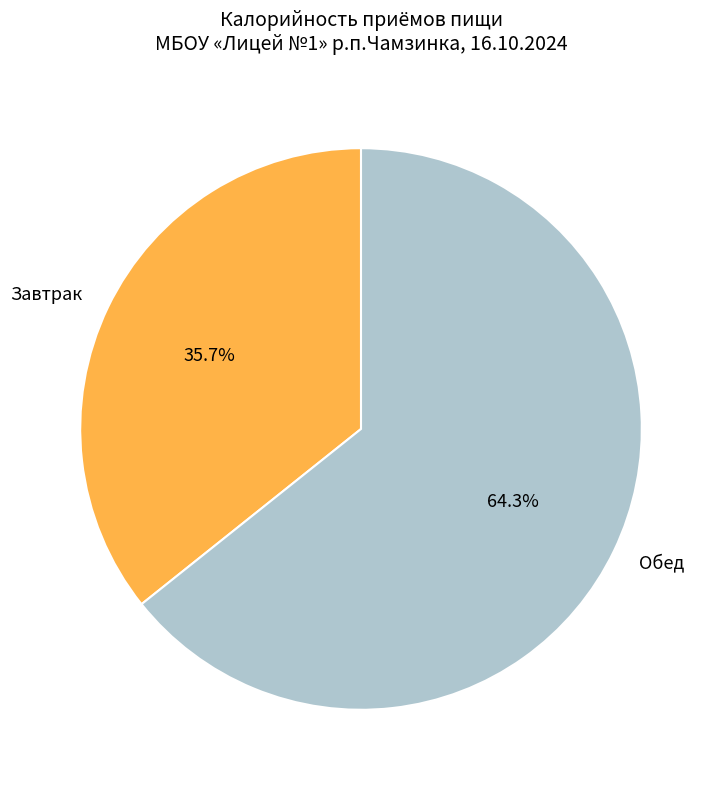

Which slice is the smallest?

Завтрак